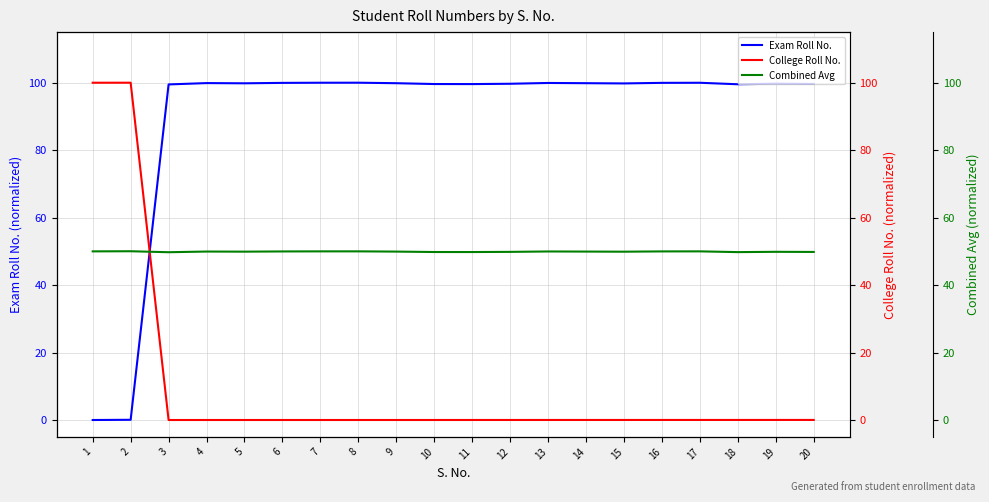

How many categories are shown in the chart?

20